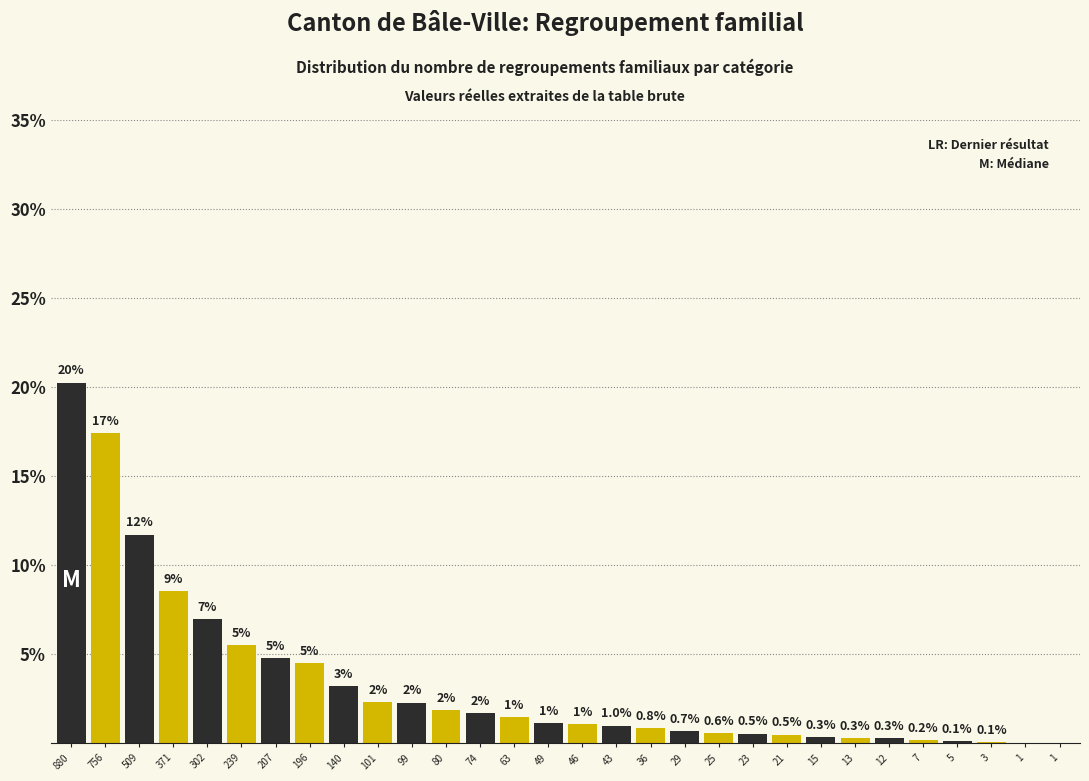

How many series are shown in this chart?

1